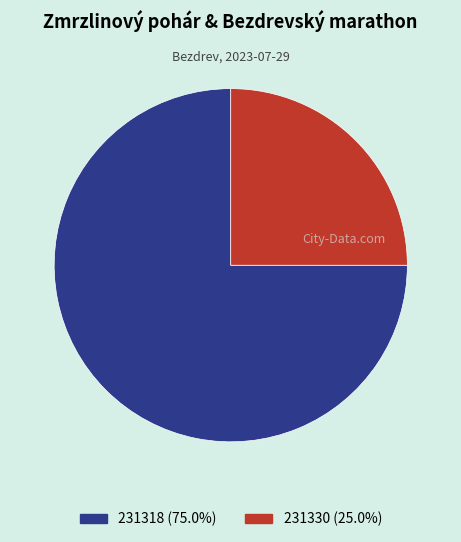

Which category has the biggest portion of the pie?

231318